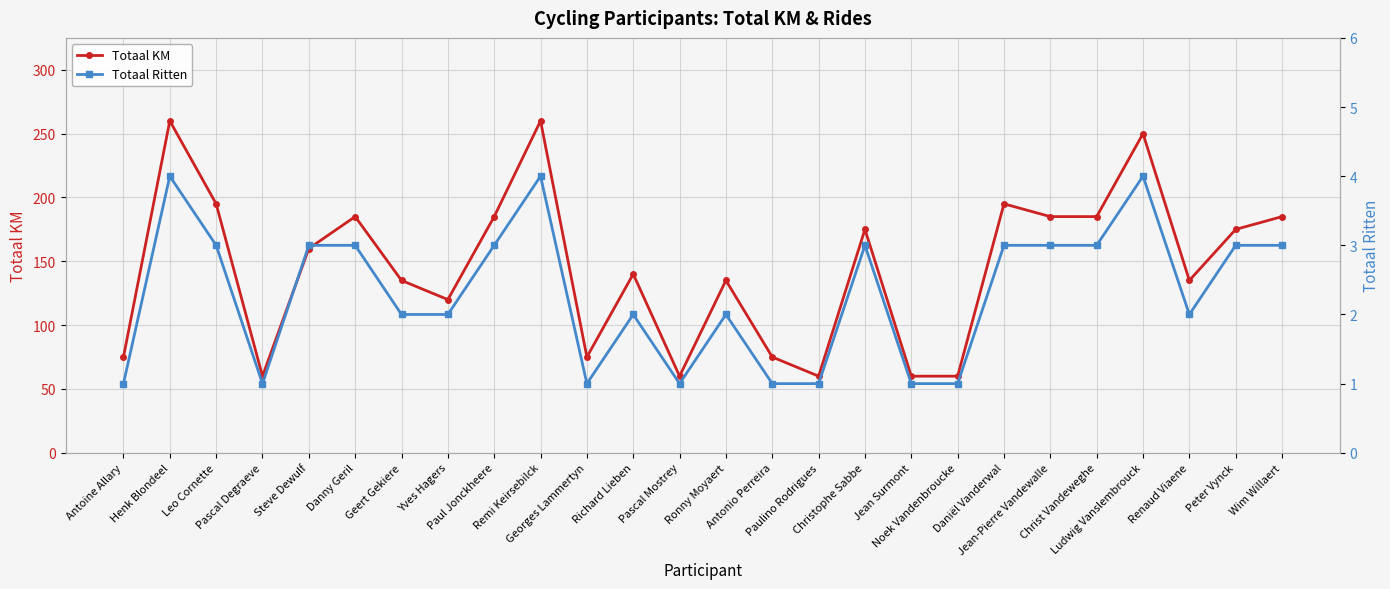

Rank the series by their maximum value, from highest to lowest.

Totaal KM, Totaal Ritten